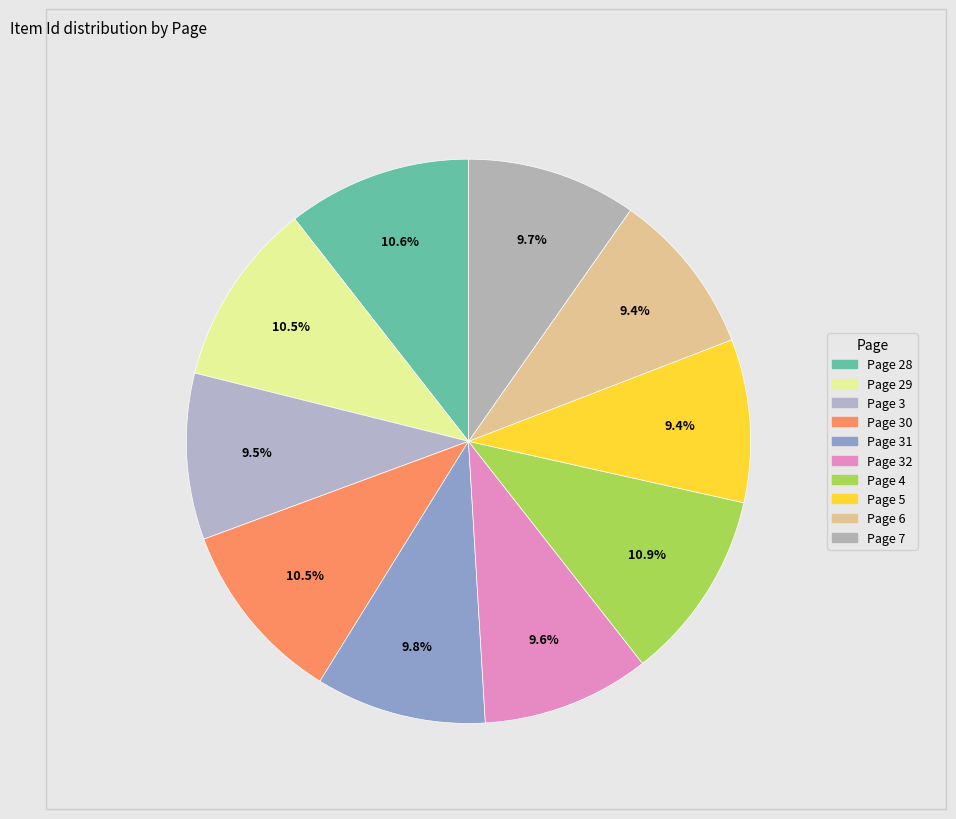

Which category has the smallest portion of the pie?

Page 5